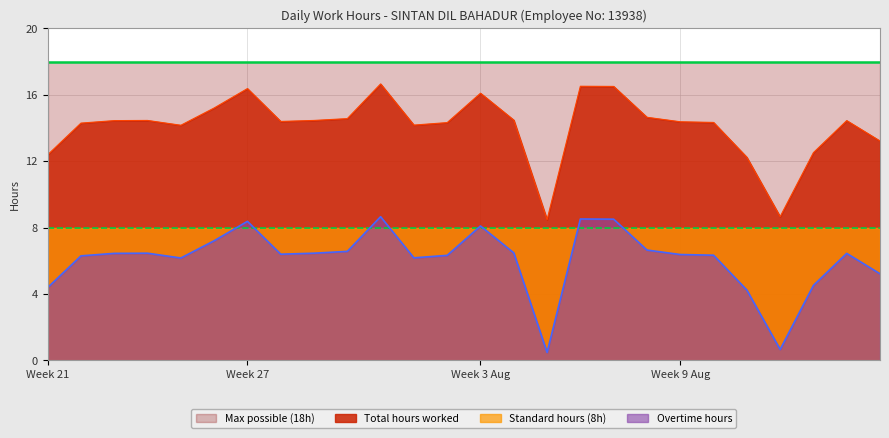

At how many categories does at least one series exceed 15?

26